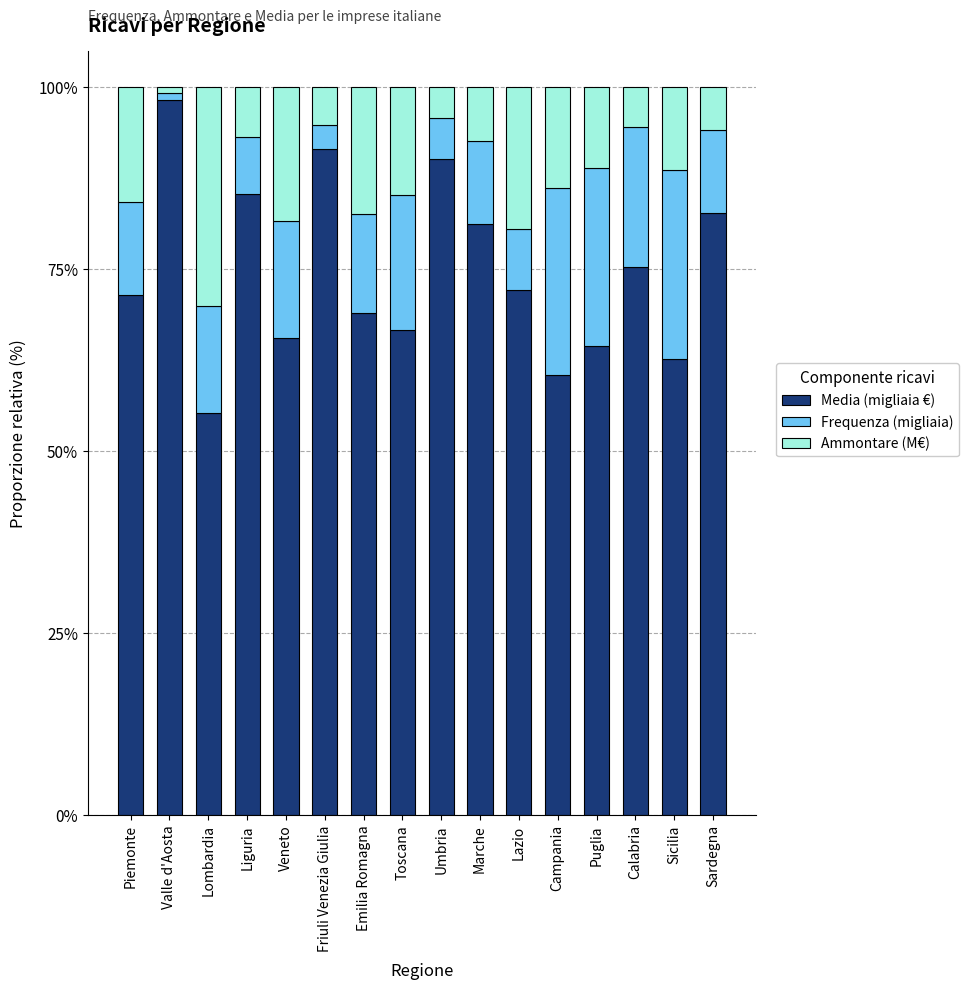

True or false: Media (migliaia €) has a value of 0.6 at Puglia.

True